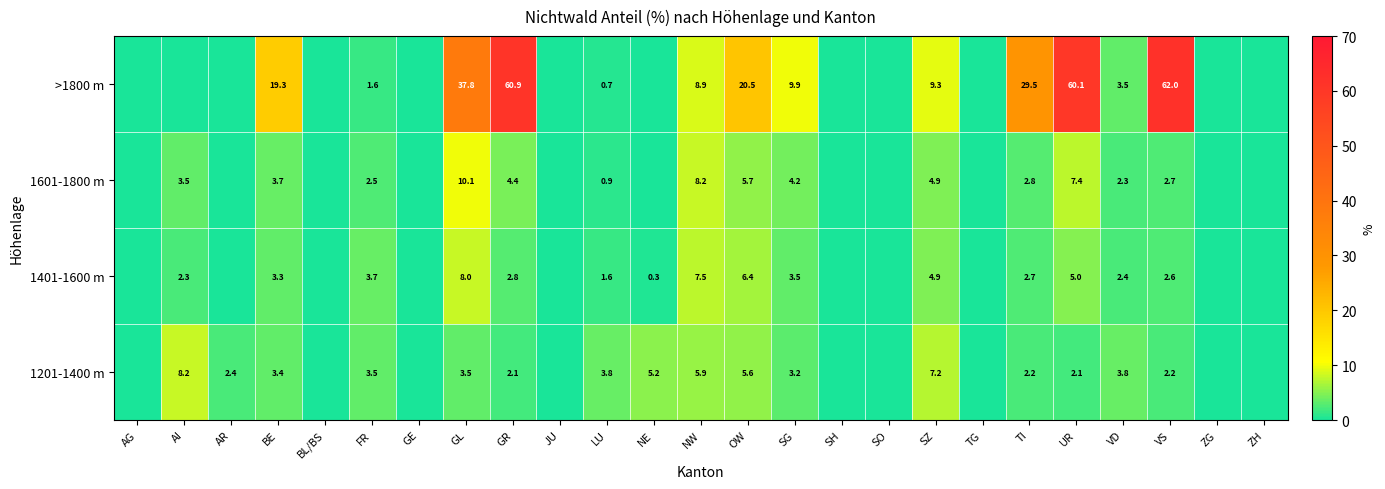

Rank the series at LU from highest to lowest value.

1201-1400 m, 1401-1600 m, 1601-1800 m, >1800 m